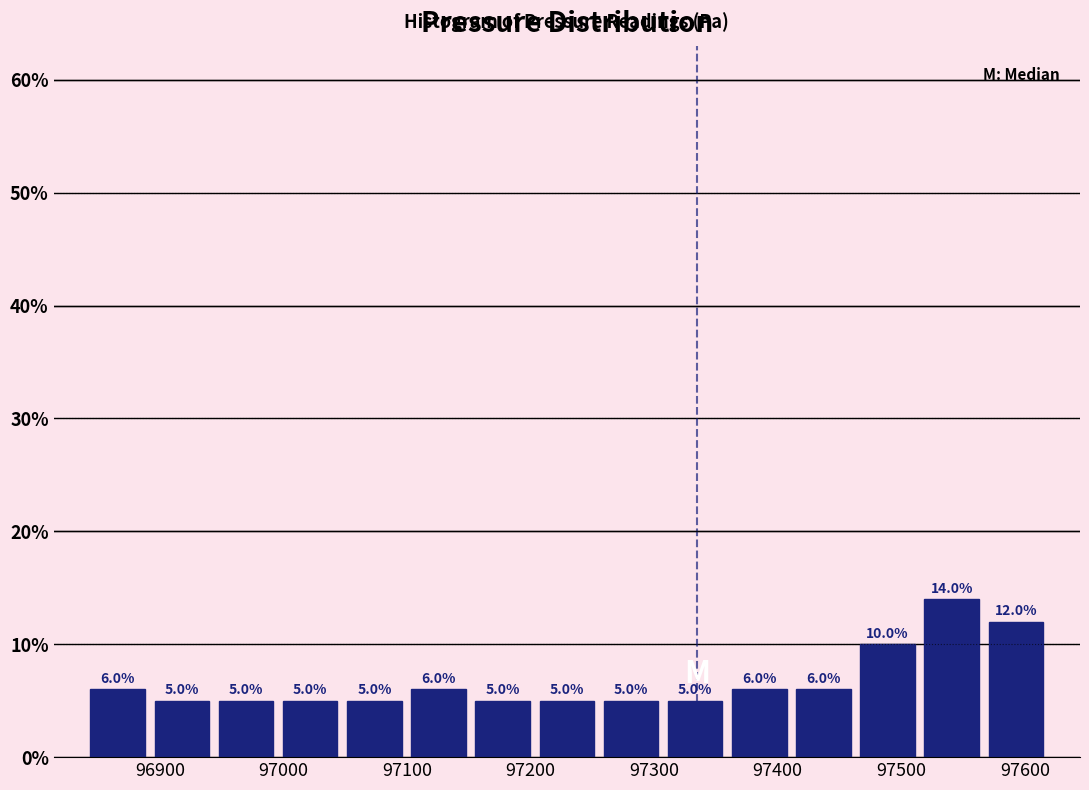

Reading left to right, list every bar in this chart as the range it spans on the x-axis followed by its height. The bar edges are not printed on the chart, so give them approximately, as read against the axis.

96840 to 96890: 6.0
96890 to 96940: 5.0
96940 to 97000: 5.0
97000 to 97050: 5.0
97050 to 97100: 5.0
97100 to 97150: 6.0
97150 to 97200: 5.0
97200 to 97260: 5.0
97260 to 97310: 5.0
97310 to 97360: 5.0
97360 to 97410: 6.0
97410 to 97460: 6.0
97460 to 97510: 10.0
97510 to 97570: 14.0
97570 to 97620: 12.0